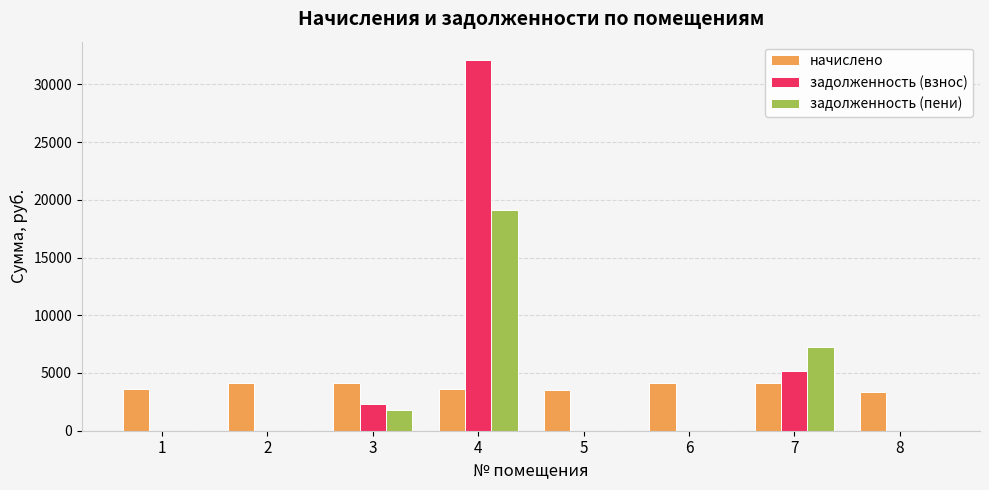

True or false: задолженность (взнос) has a value of 0.0 at 2.

True